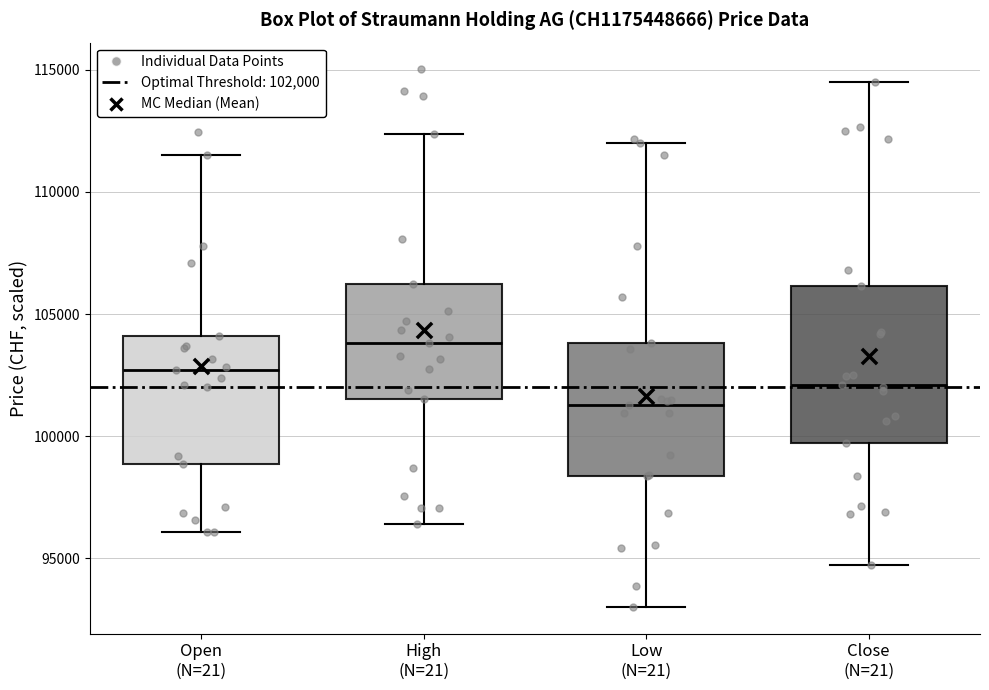

Reading left to right, read every box against the y-axis: the position of its median line, the range the box covers, and the ends of its whiskers. The values are not printed on the chart, so give them approximately, as read against the axis.

Open (N=21): median 102500, box 99000 to 104000, whiskers 96000 to 111500
High (N=21): median 104000, box 101500 to 106000, whiskers 96500 to 112500
Low (N=21): median 101500, box 98500 to 104000, whiskers 93000 to 112000
Close (N=21): median 102000, box 99500 to 106000, whiskers 94500 to 114500